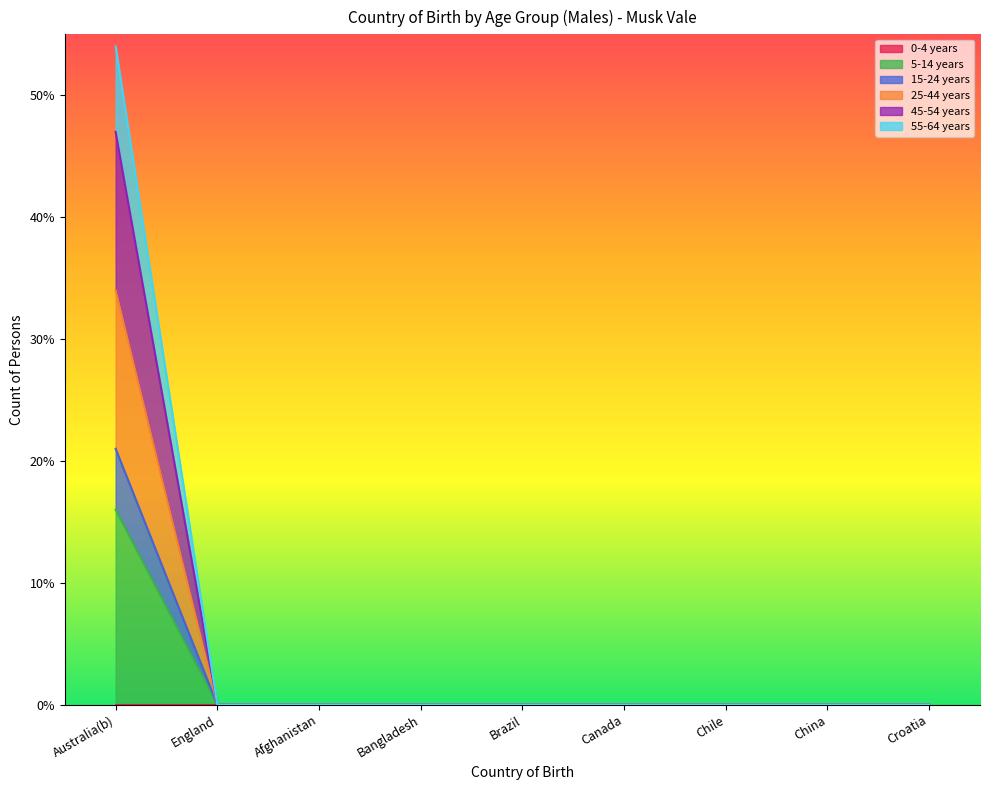

True or false: 15-24 years has more than 2 interior local peaks.

False